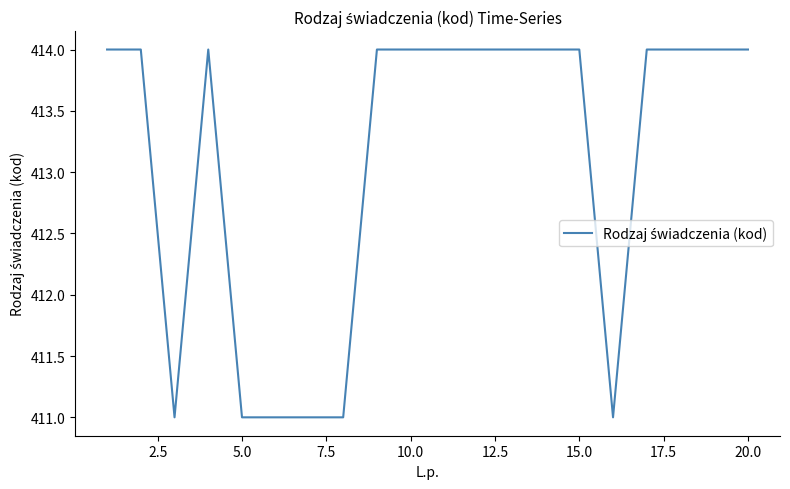

How many lines are shown in the chart?

1